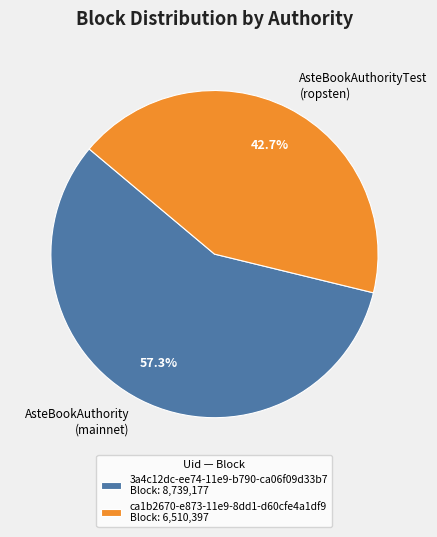

Rank the categories by value from lowest to highest.

ca1b2670-e873-11e9-8dd1-d60cfe4a1df9, 3a4c12dc-ee74-11e9-b790-ca06f09d33b7